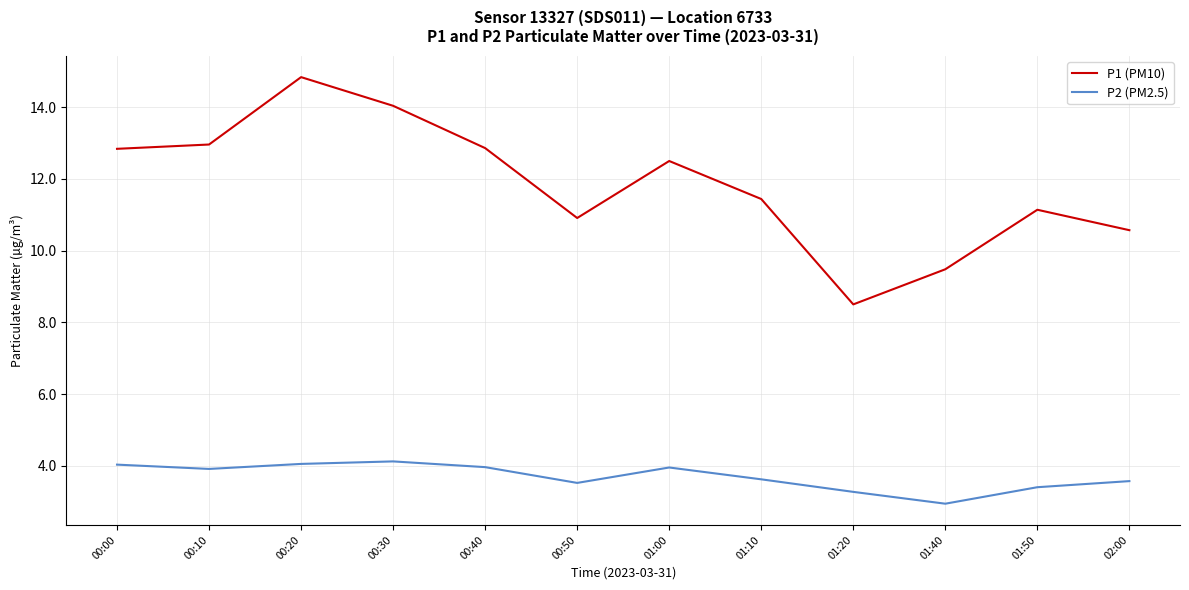

Where does the P1 (PM10) series first go above 12?

00:00